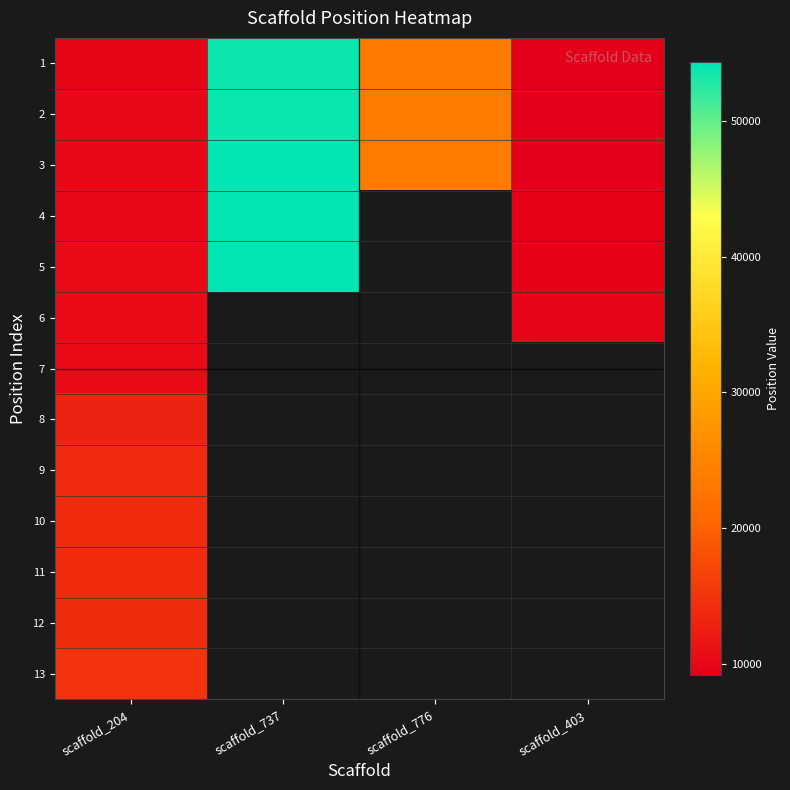

Between scaffold_204 and scaffold_776, which series saw the biggest shift?

2